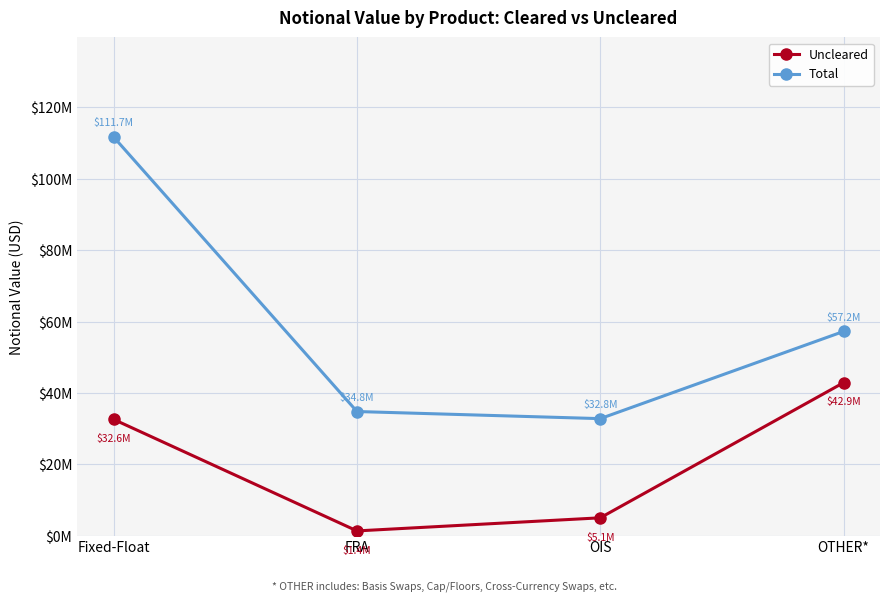

Which category has the lowest value in the Total series?

OIS